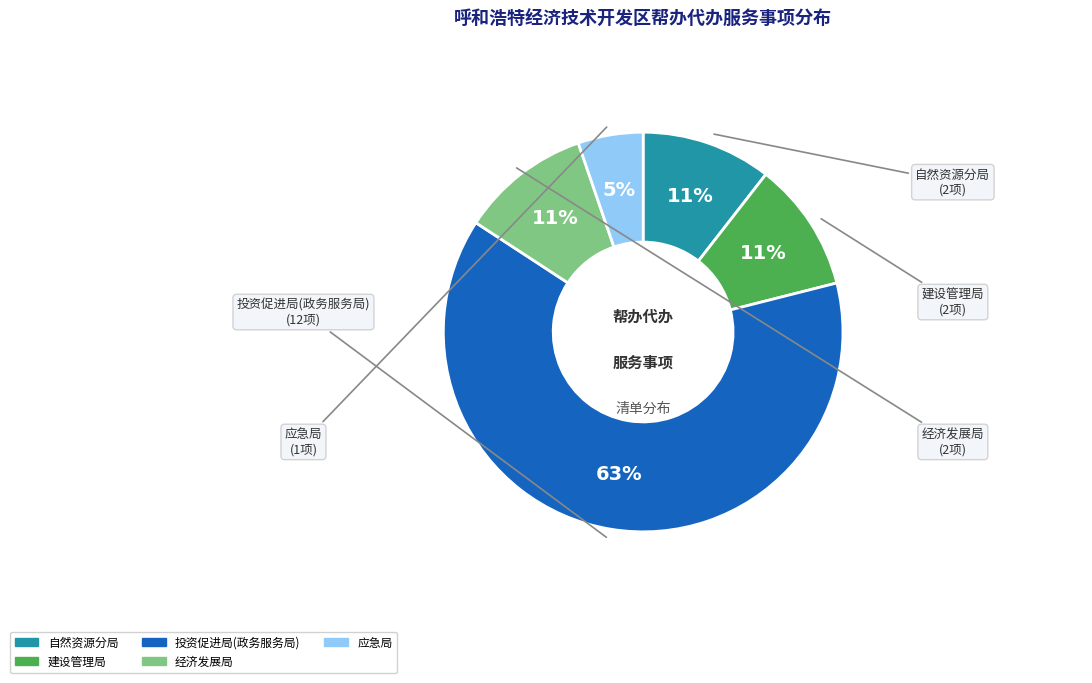

How many slices are in this pie chart?

5